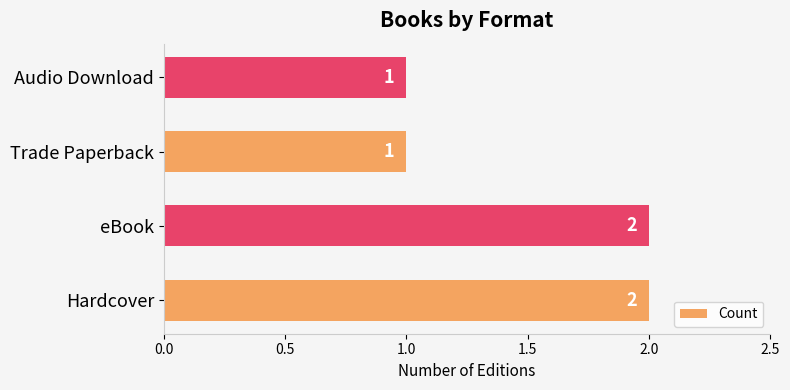

What is the sum of the values at Trade Paperback and Hardcover?

3